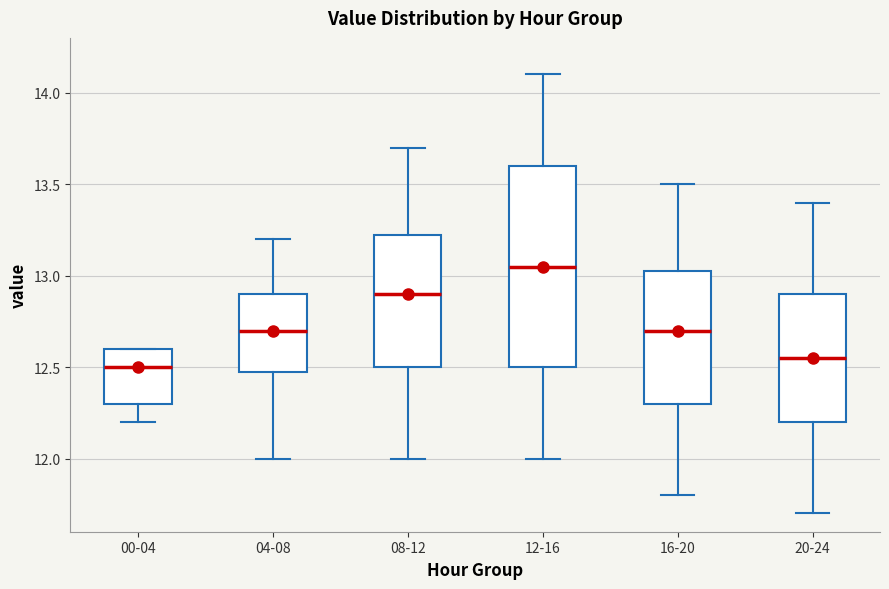

Comparing the boxes themselves (not the whiskers), which one is the tallest?

12-16